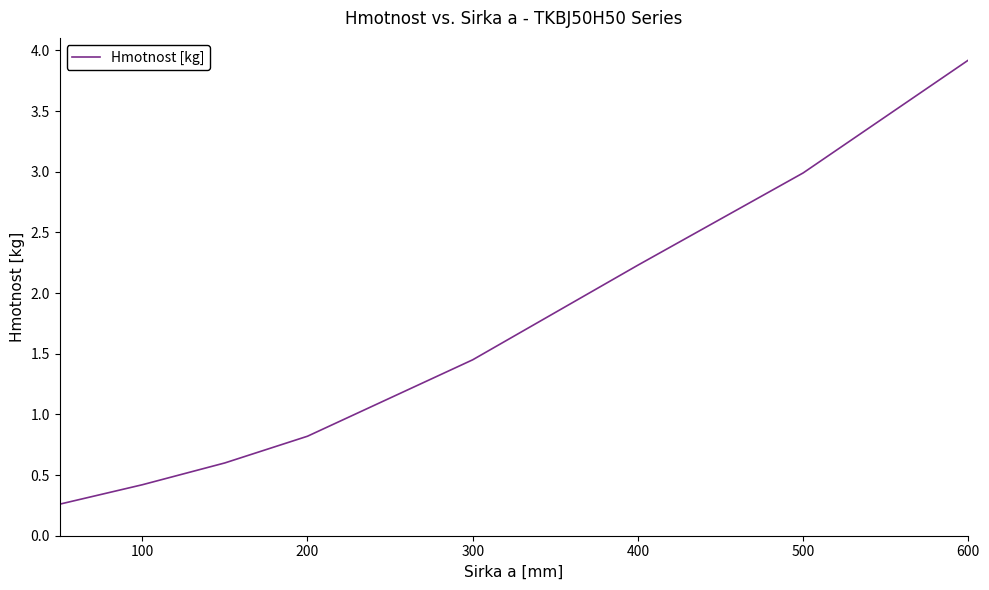

Does the chart display data point markers on the line(s)?

No